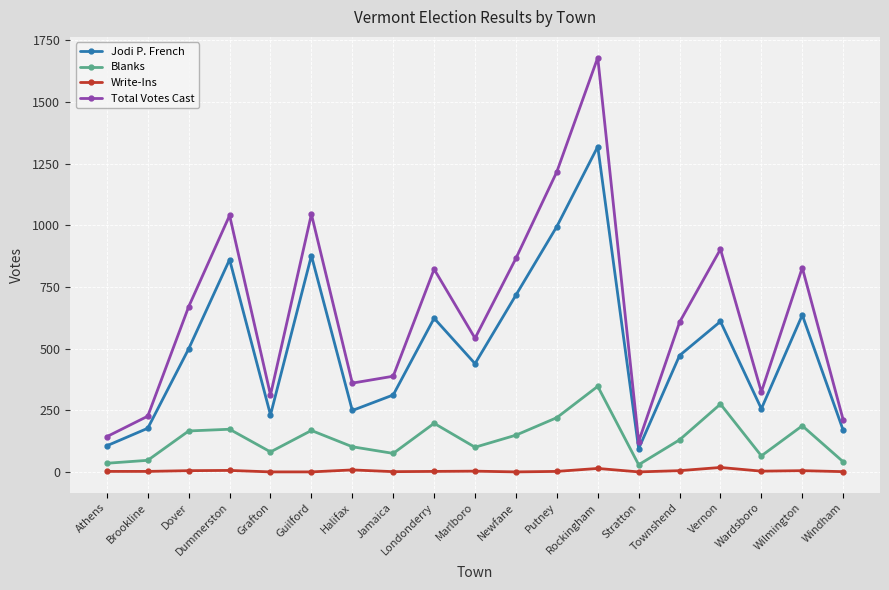

What are all the series names shown in the legend?

Jodi P. French, Blanks, Write-Ins, Total Votes Cast